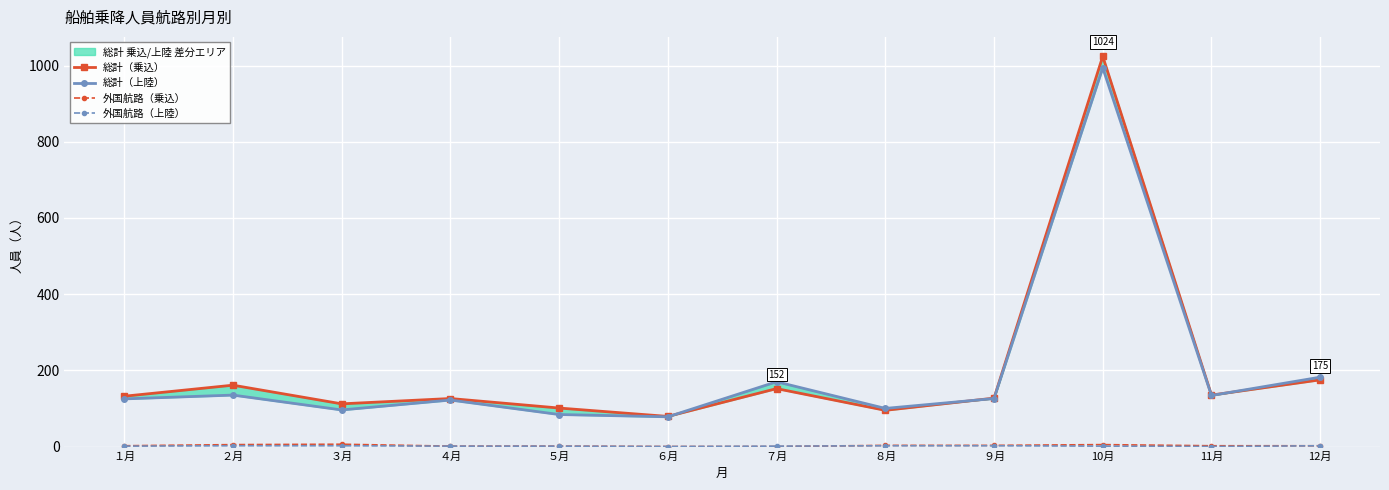

True or false: 外国航路（上陸） and 総計（上陸） intersect in this chart.

False